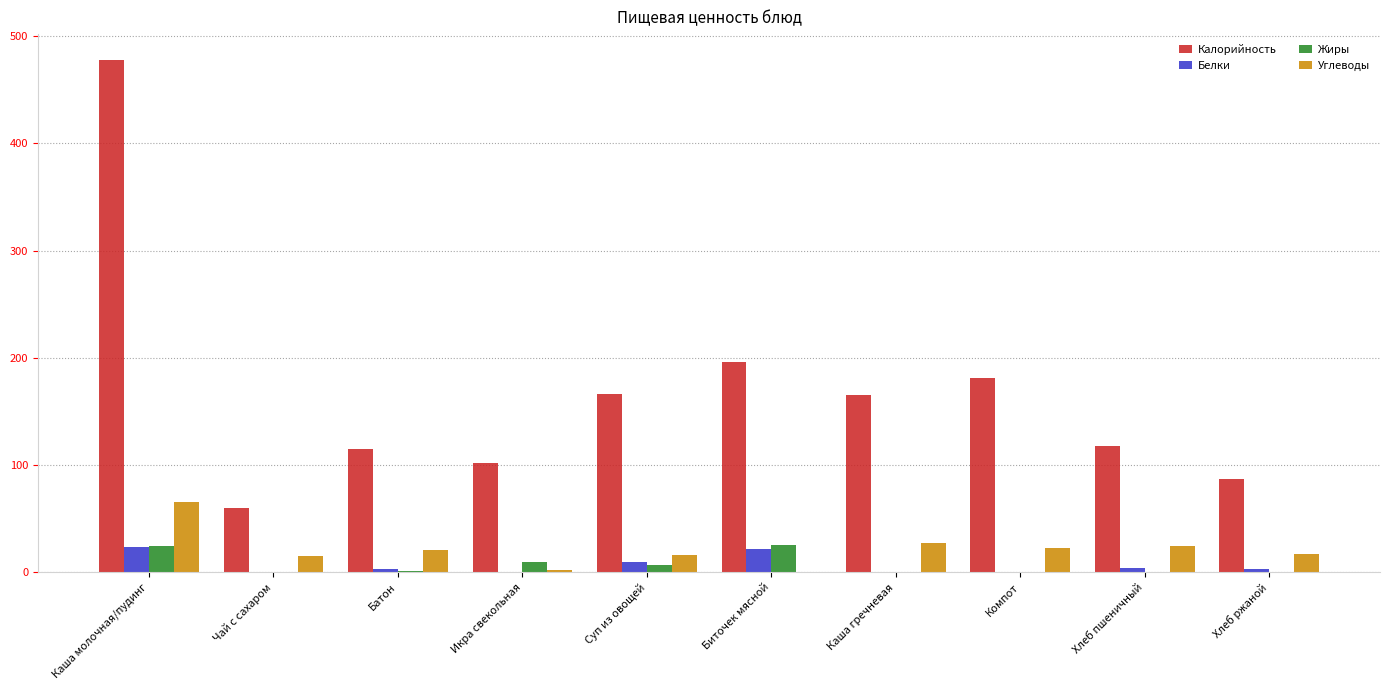

Between Каша молочная/пудинг and Суп из овощей, which series saw the biggest shift?

Калорийность